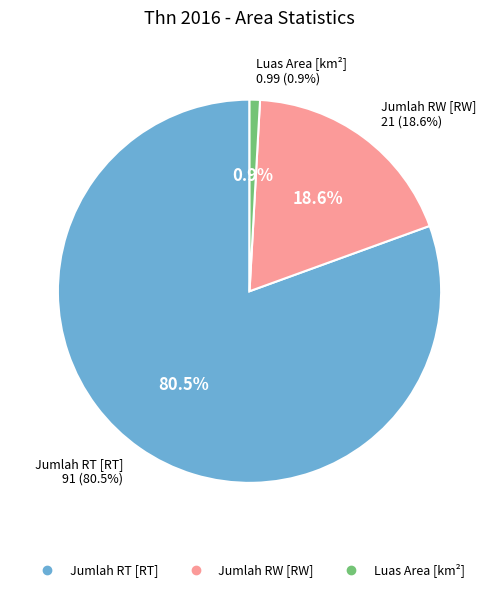

Rank the categories by value from lowest to highest.

Luas Area [km²], Jumlah RW [RW], Jumlah RT [RT]